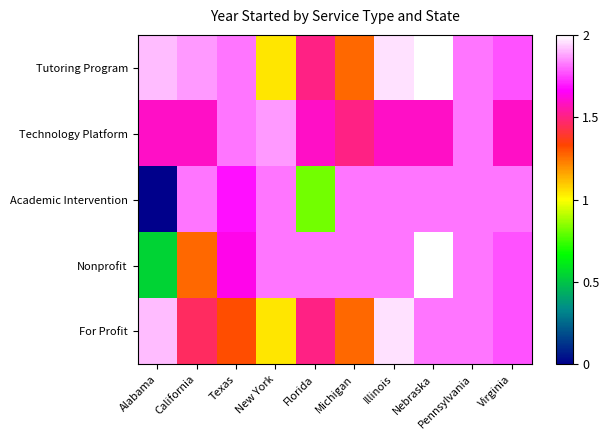

Reading left to right, list all the values displayed in this chart.

Tutoring Program: Alabama=1.9	California=1.9	Texas=1.8	New York=1.0	Florida=1.5	Michigan=1.3	Illinois=2.0	Nebraska=2.0	Pennsylvania=1.8	Virginia=1.8
Technology Platform: Alabama=1.6	California=1.6	Texas=1.8	New York=1.9	Florida=1.6	Michigan=1.5	Illinois=1.6	Nebraska=1.6	Pennsylvania=1.8	Virginia=1.6
Academic Intervention: Alabama=0.0	California=1.8	Texas=1.7	New York=1.8	Florida=0.8	Michigan=1.8	Illinois=1.8	Nebraska=1.8	Pennsylvania=1.8	Virginia=1.8
Nonprofit: Alabama=0.5	California=1.3	Texas=1.6	New York=1.8	Florida=1.8	Michigan=1.8	Illinois=1.8	Nebraska=2.0	Pennsylvania=1.8	Virginia=1.8
For Profit: Alabama=1.9	California=1.5	Texas=1.3	New York=1.0	Florida=1.5	Michigan=1.3	Illinois=2.0	Nebraska=1.8	Pennsylvania=1.8	Virginia=1.8